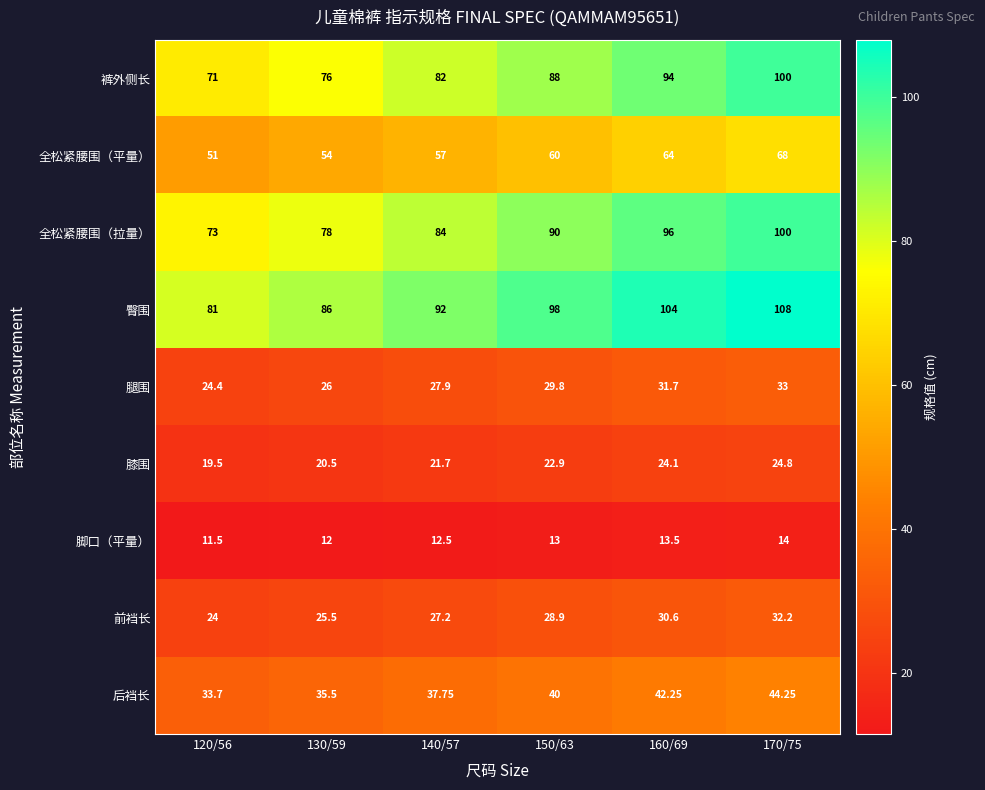

Rank the series at 120/56 from lowest to highest value.

脚口（平量）, 膝围, 前裆长, 腿围, 后裆长, 全松紧腰围（平量）, 裤外侧长, 全松紧腰围（拉量）, 臀围